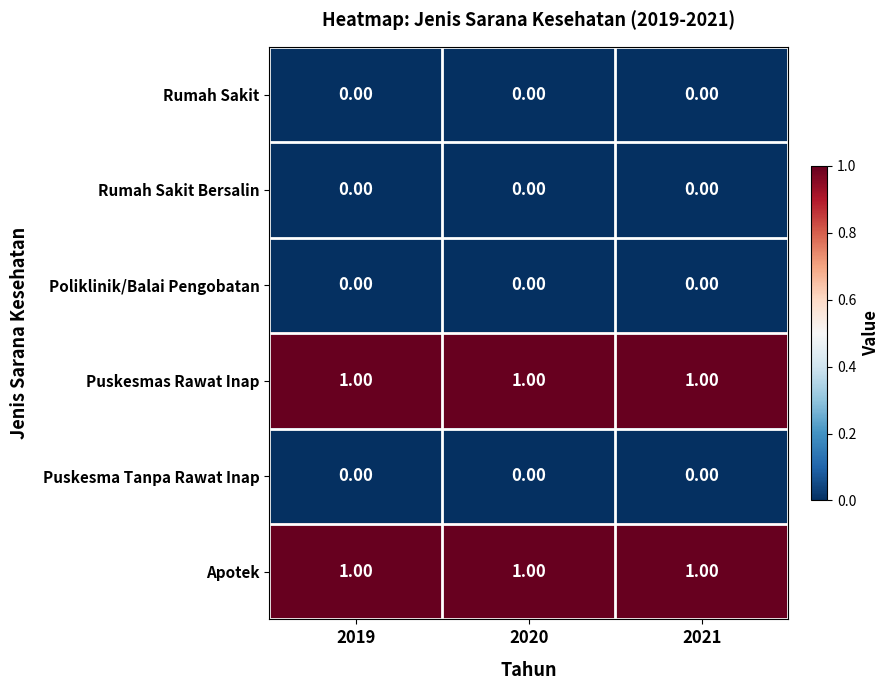

At how many categories does at least one series exceed 0?

3